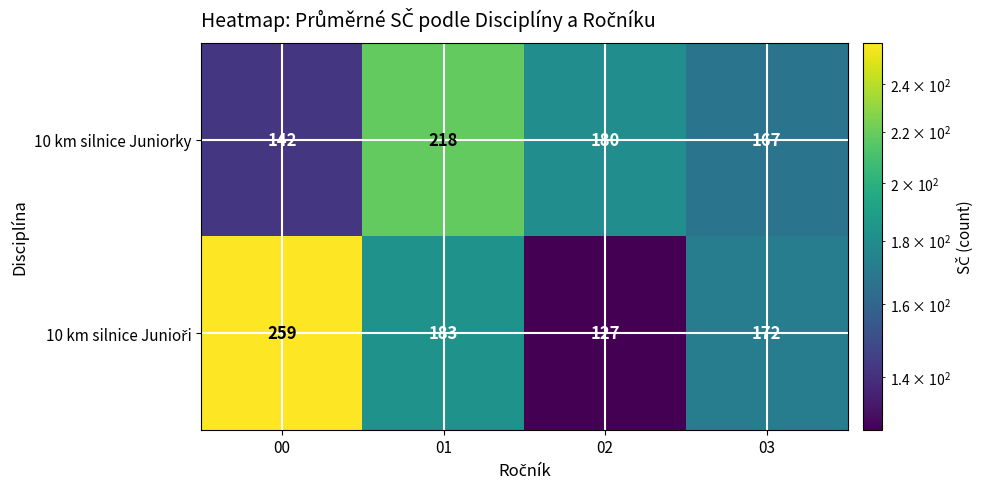

List the labels in order of 10 km silnice Juniorky value, largest first.

01, 02, 03, 00